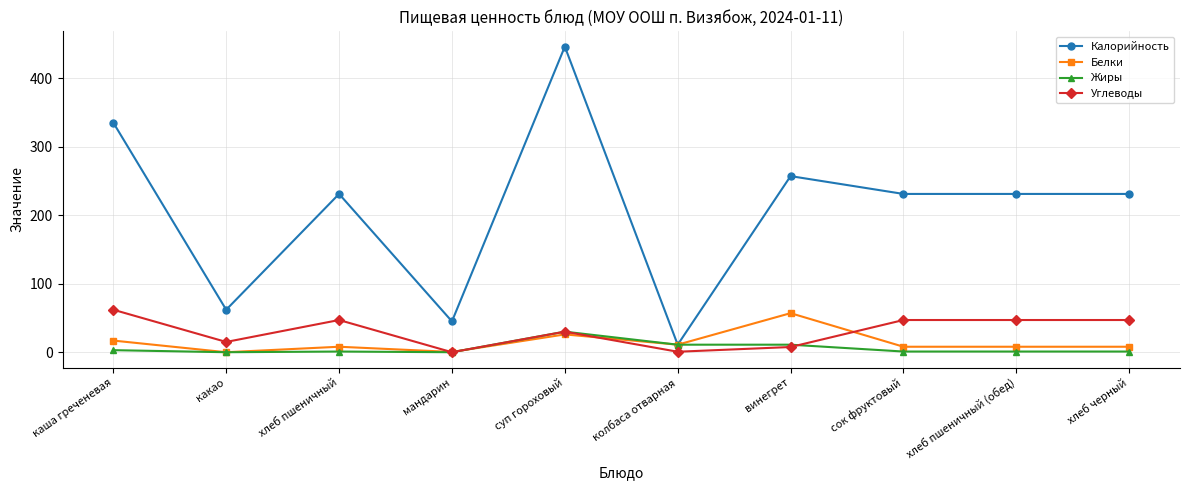

Which category has the lowest value in the Калорийность series?

колбаса отварная